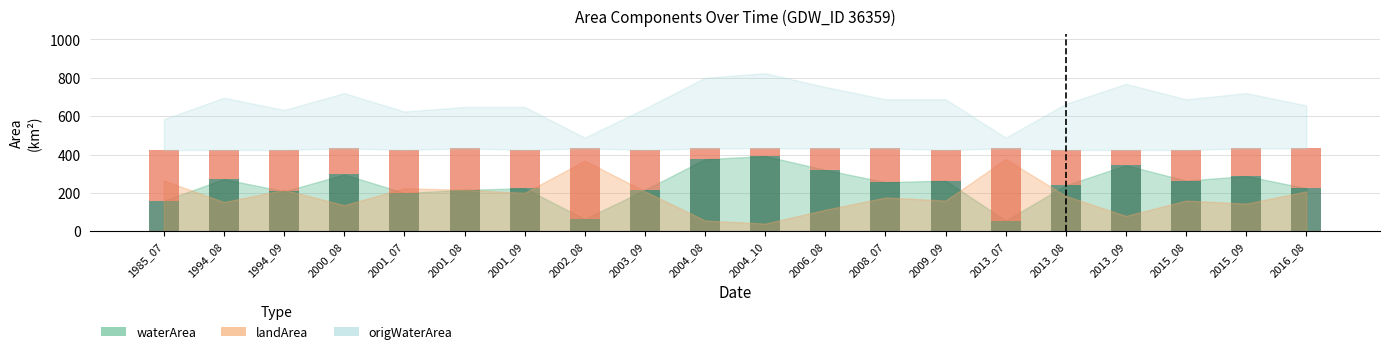

How many distinct data groups are displayed?

2